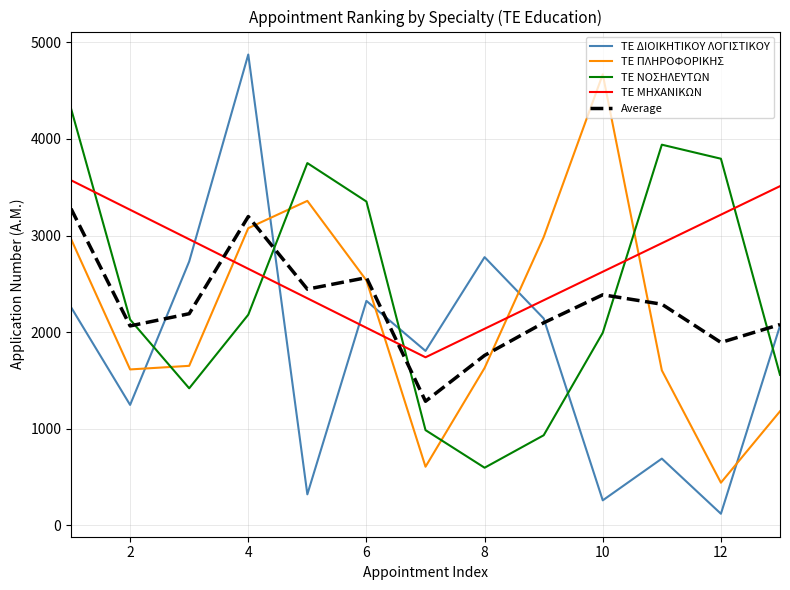

Which series has the largest range (max minus min)?

ΤΕ ΔΙΟΙΚΗΤΙΚΟΥ ΛΟΓΙΣΤΙΚΟΥ